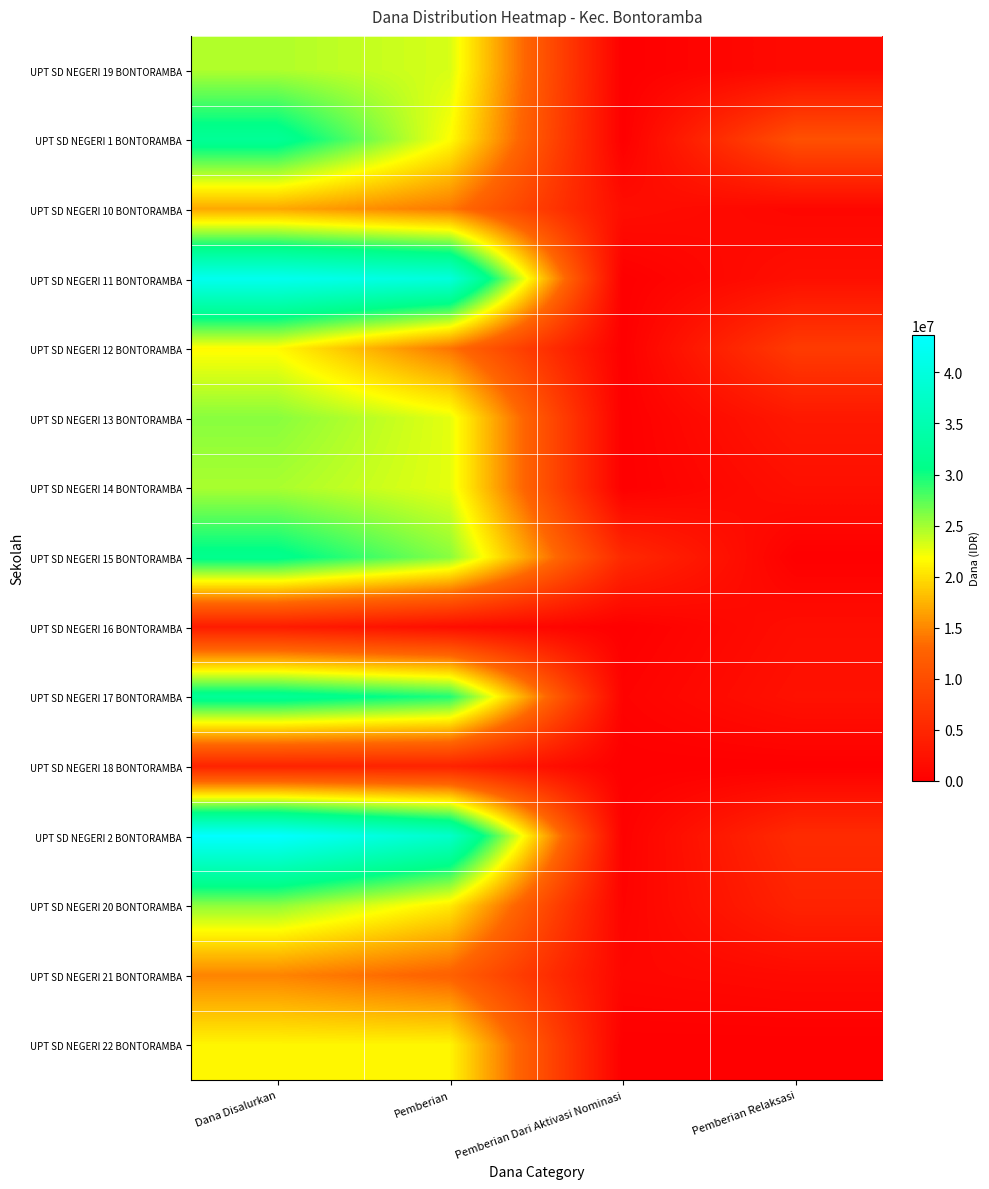

What is the total value across all series at Dana Disalurkan?

364725000